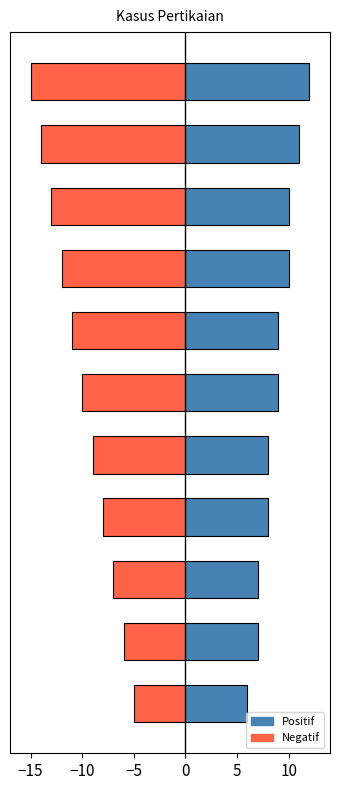

At 10, list the series in order from largest to smallest.

Positif, Negatif